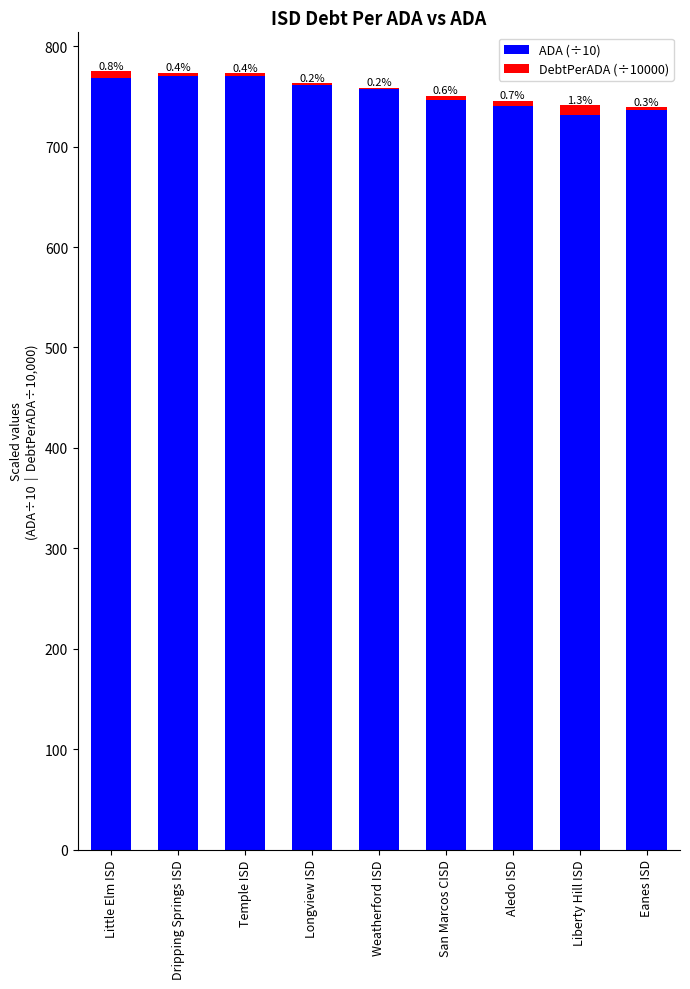

What is the total value across all series at San Marcos CISD?

750.8